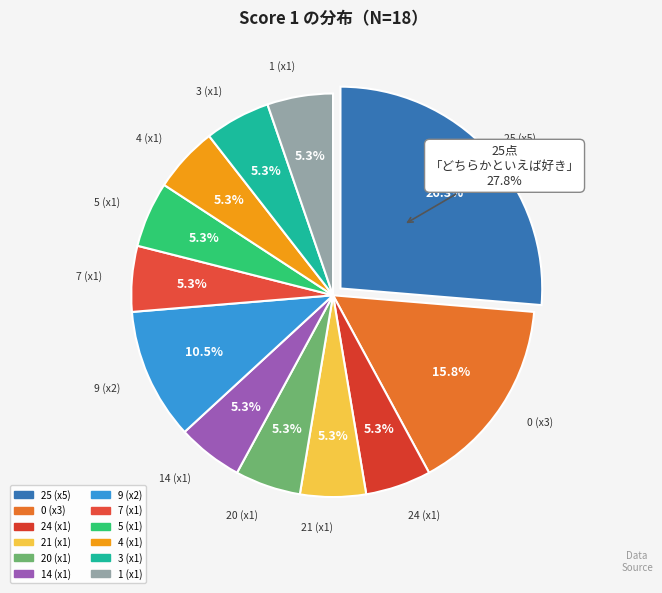

How many slices are in this pie chart?

12